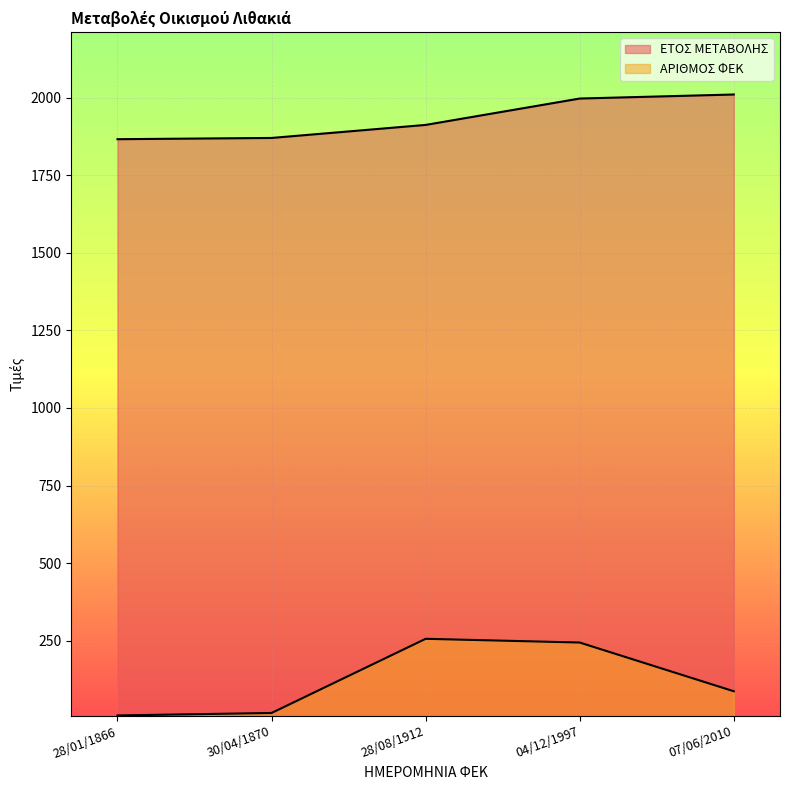

True or false: ΑΡΙΘΜΟΣ ΦΕΚ and ΕΤΟΣ ΜΕΤΑΒΟΛΗΣ cross at least once.

False